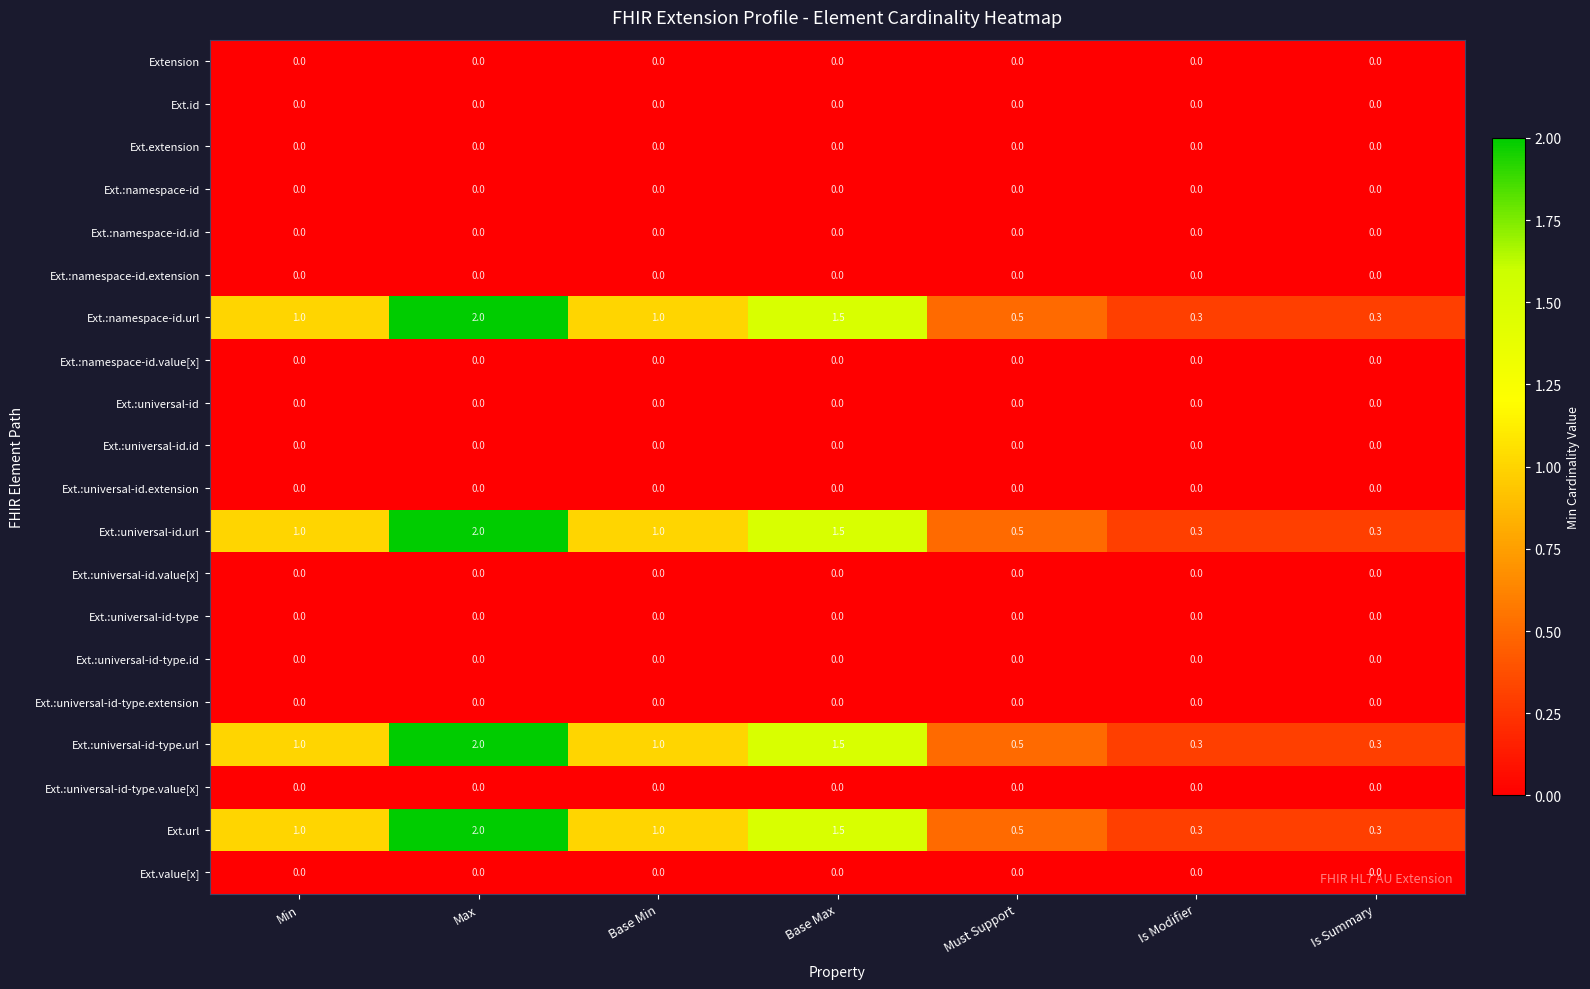

At which category is the sum across all series the highest?

Max